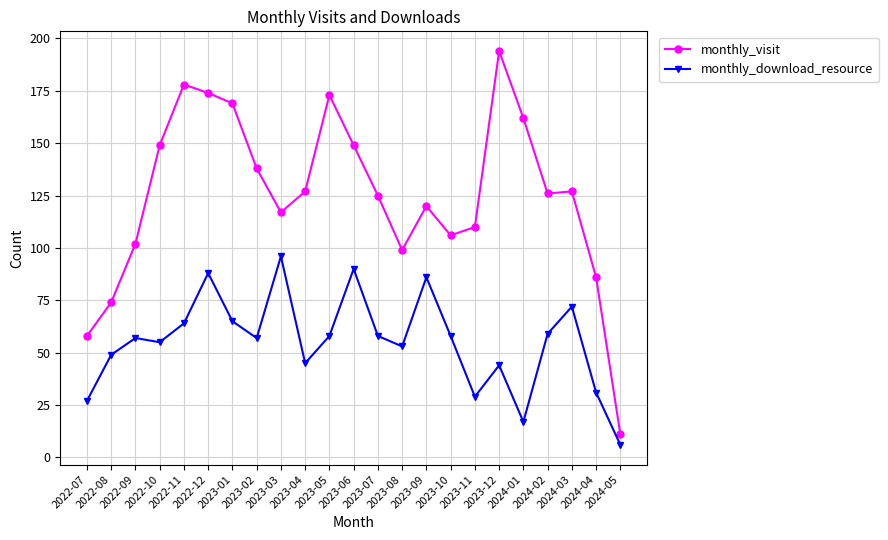

What are all the series names shown in the legend?

monthly_visit, monthly_download_resource